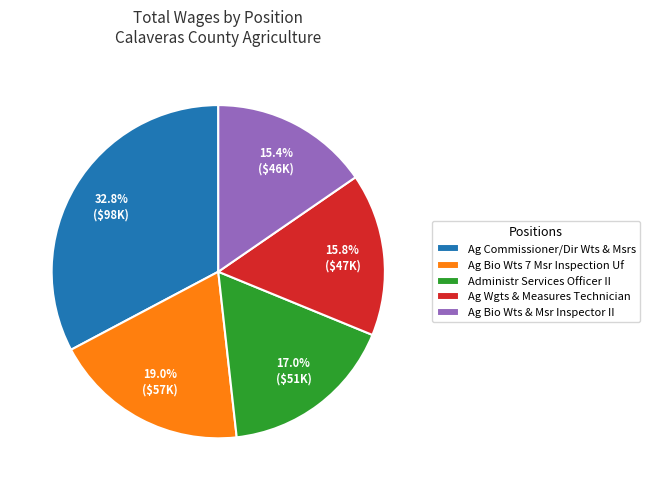

How many slices are in this pie chart?

5